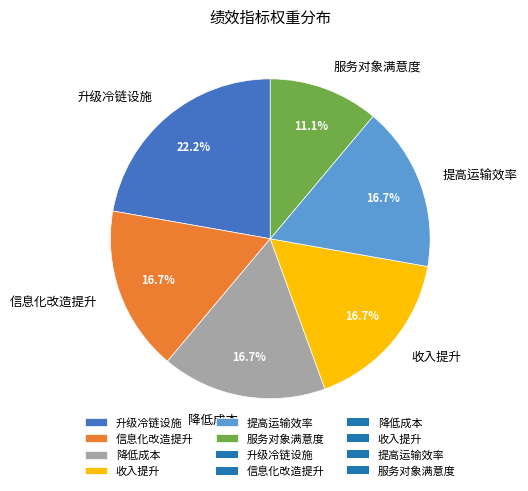

To the nearest percent, what portion does 服务对象满意度 represent?

11%